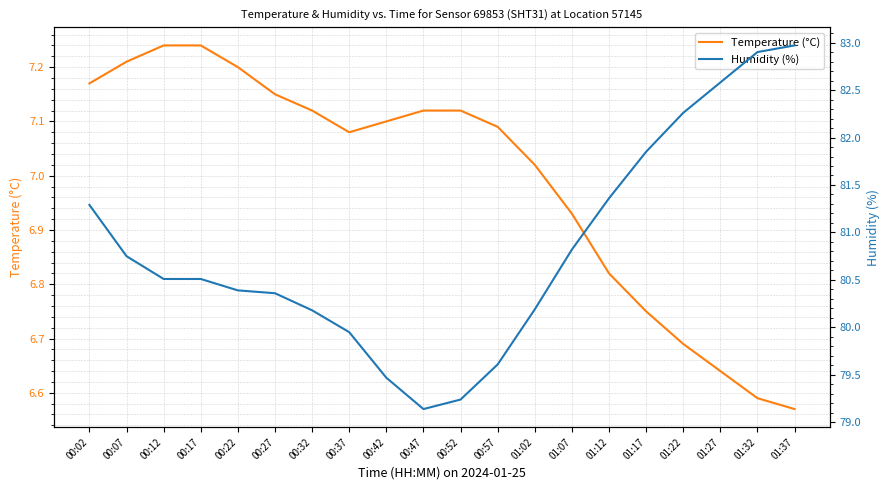

Where does the Temperature (°C) series first go above 7?

00:02